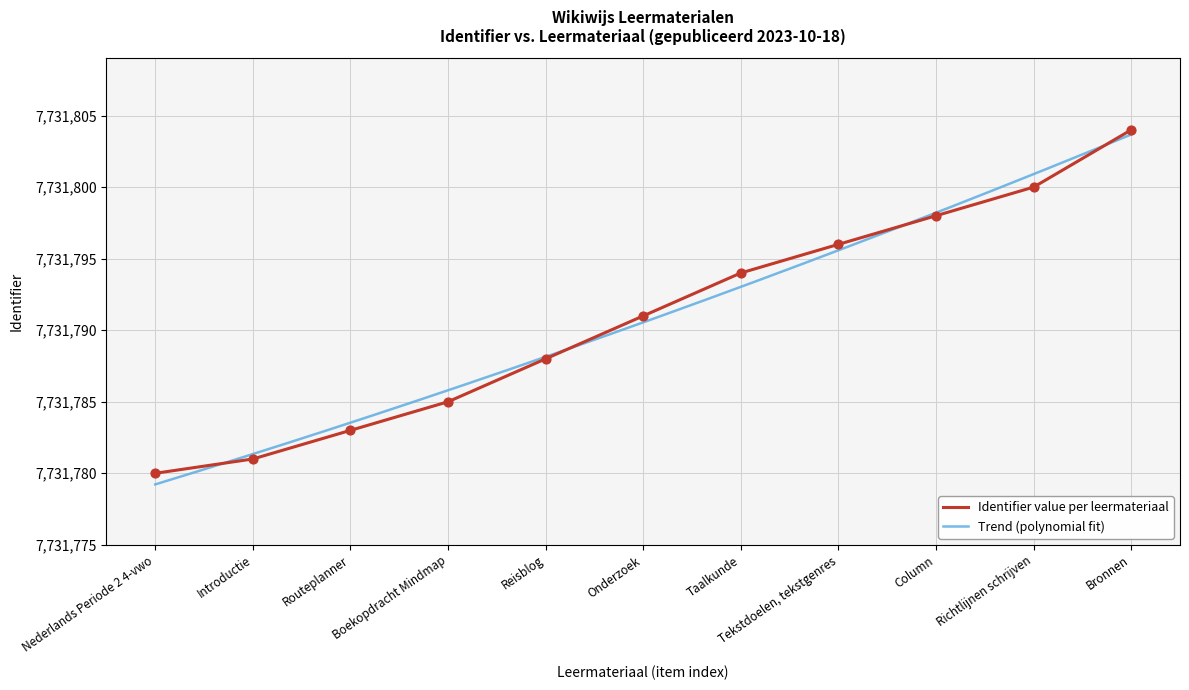

Approximately how many times larger is the value at Taalkunde compared to Tekstdoelen, tekstgenres?

1.0